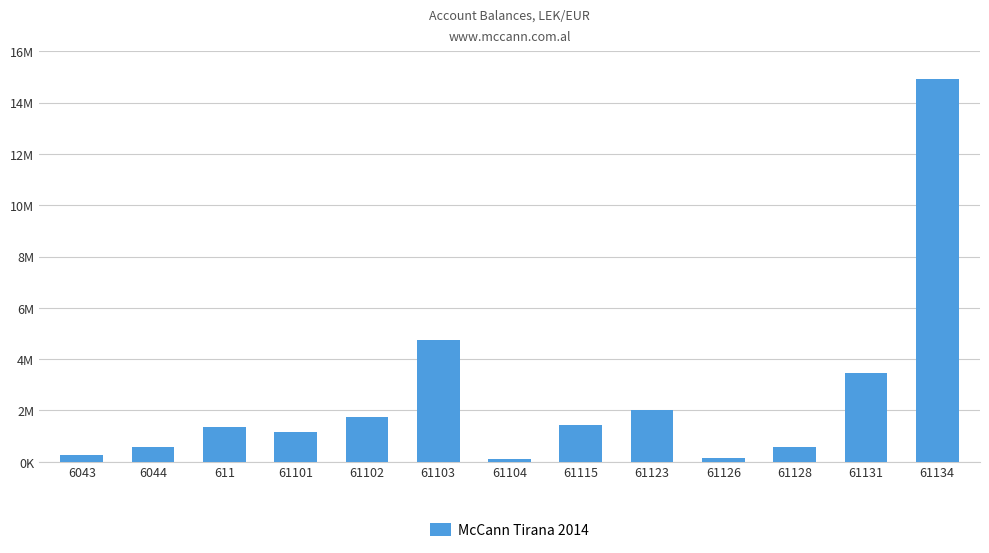

List the labels in order of value, smallest first.

61104, 61126, 6043, 61128, 6044, 61101, 611, 61115, 61102, 61123, 61131, 61103, 61134